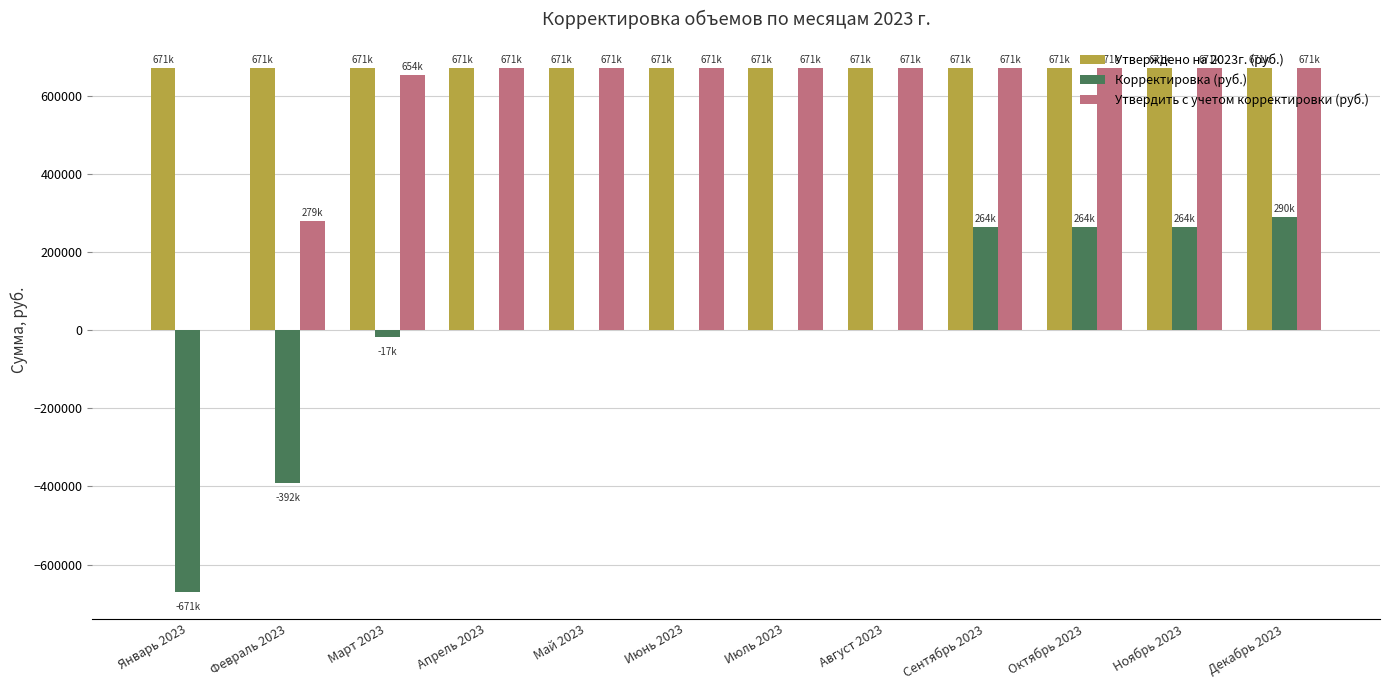

How many data points does each series have?

12